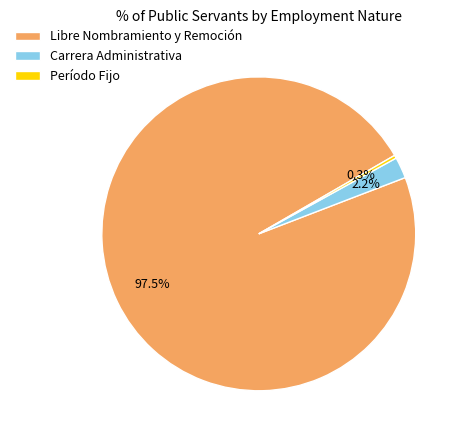

What is the smallest slice in the pie chart?

Período Fijo